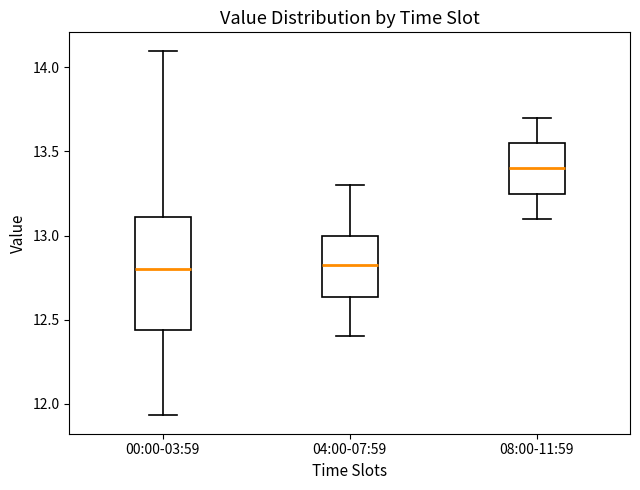

Which box is the tallest, from its lower edge to its upper edge?

00:00-03:59